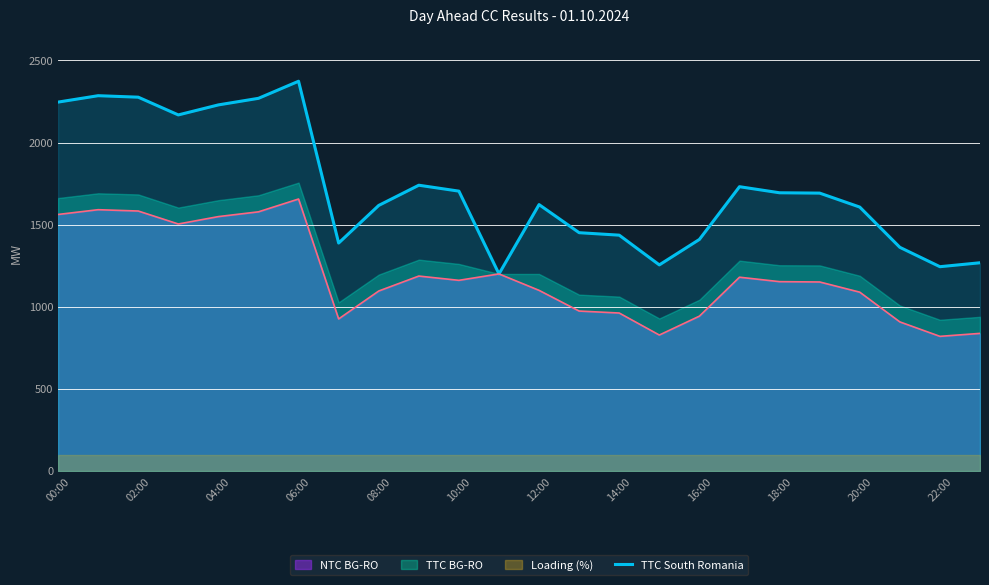

At which label does the data first exceed 1692?

00:00